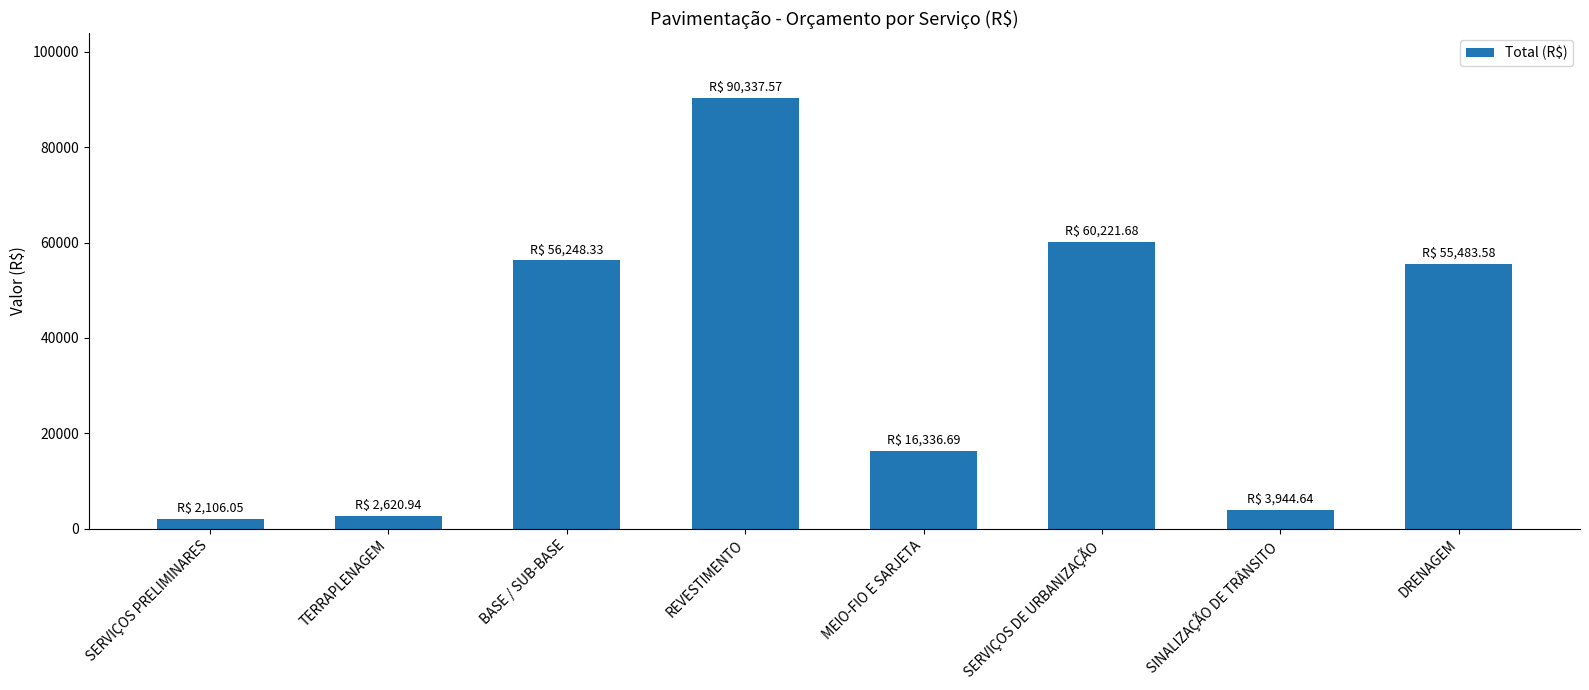

Reading right to left, extract all data points from this chart.

DRENAGEM=55483.6	SINALIZAÇÃO DE TRÂNSITO=3944.6	SERVIÇOS DE URBANIZAÇÃO=60221.7	MEIO-FIO E SARJETA=16336.7	REVESTIMENTO=90337.6	BASE / SUB-BASE=56248.3	TERRAPLENAGEM=2620.9	SERVIÇOS PRELIMINARES=2106.1